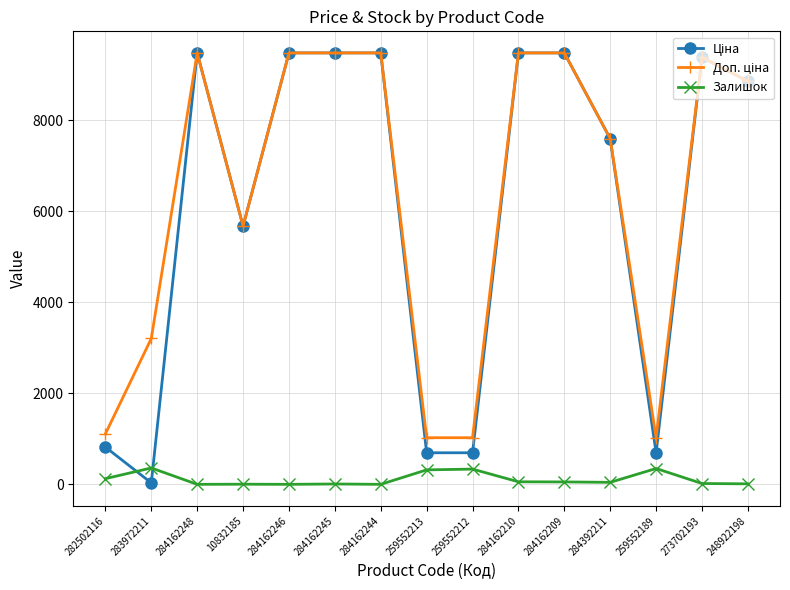

What is the total value across all series at 284162246?

18960.1